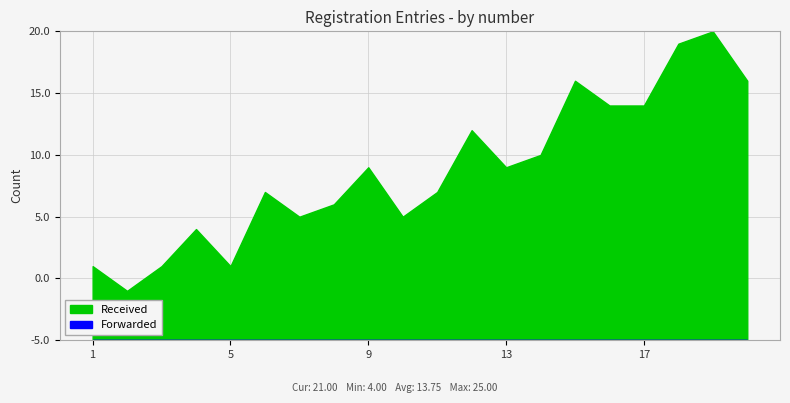

Between 18 and 10, which is larger?

18